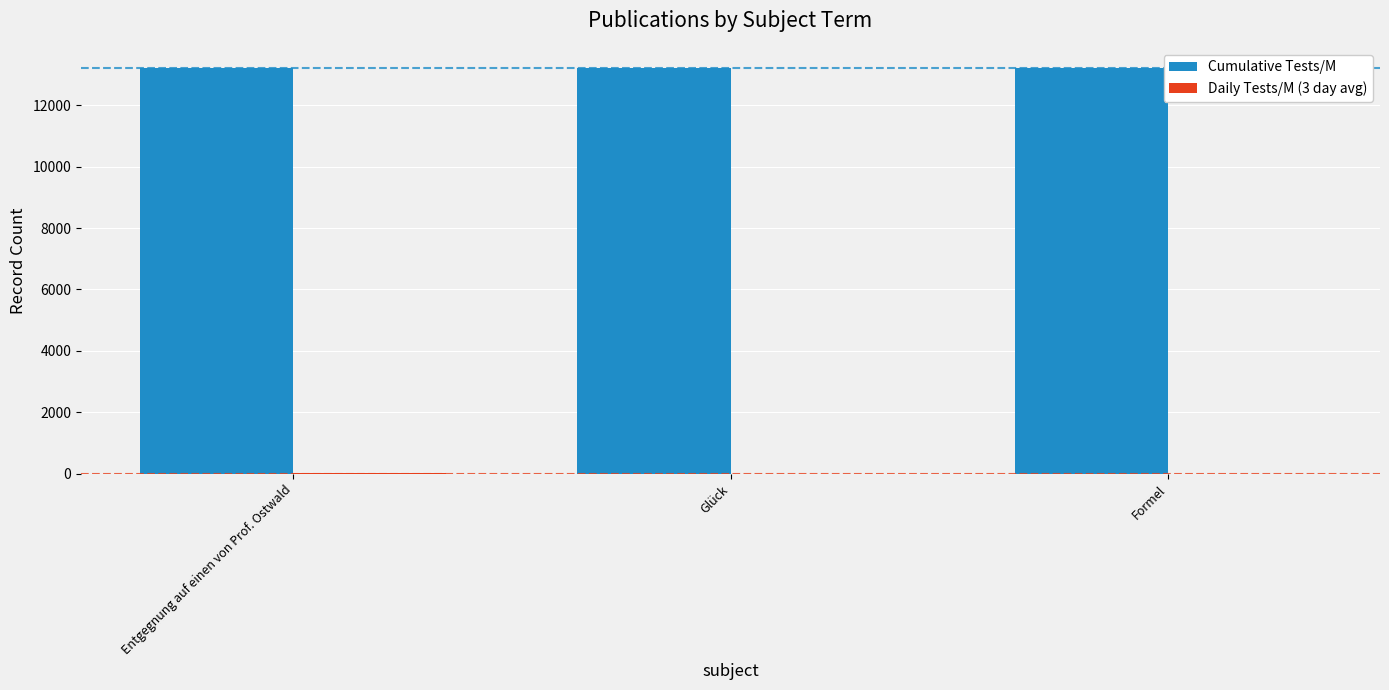

The Cumulative Tests/M series shows 5608 at Entgegnung auf einen von Prof. Ostwald. True or false?

False